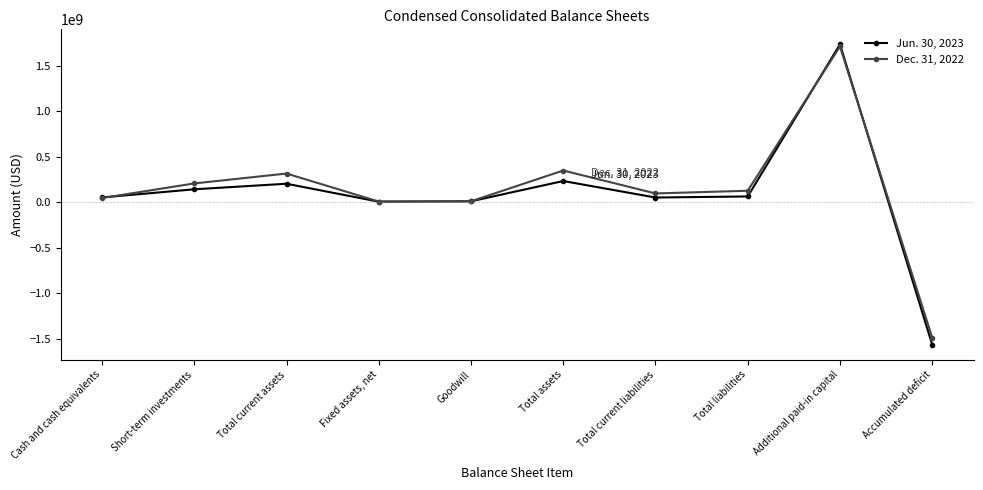

What is the maximum value for Dec. 31, 2022?

1710656191